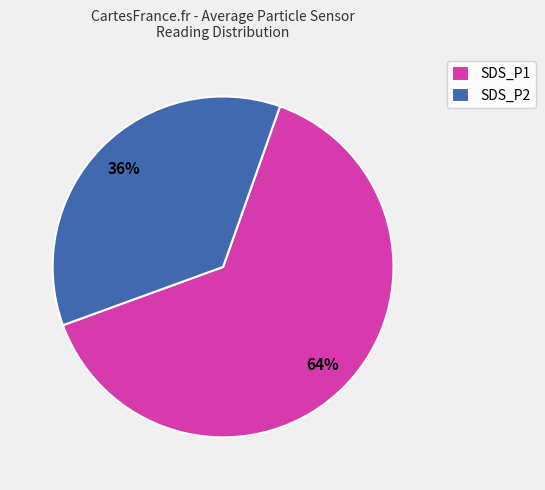

To the nearest percent, what is the difference between the SDS_P1 and SDS_P2 slice percentages?

28%